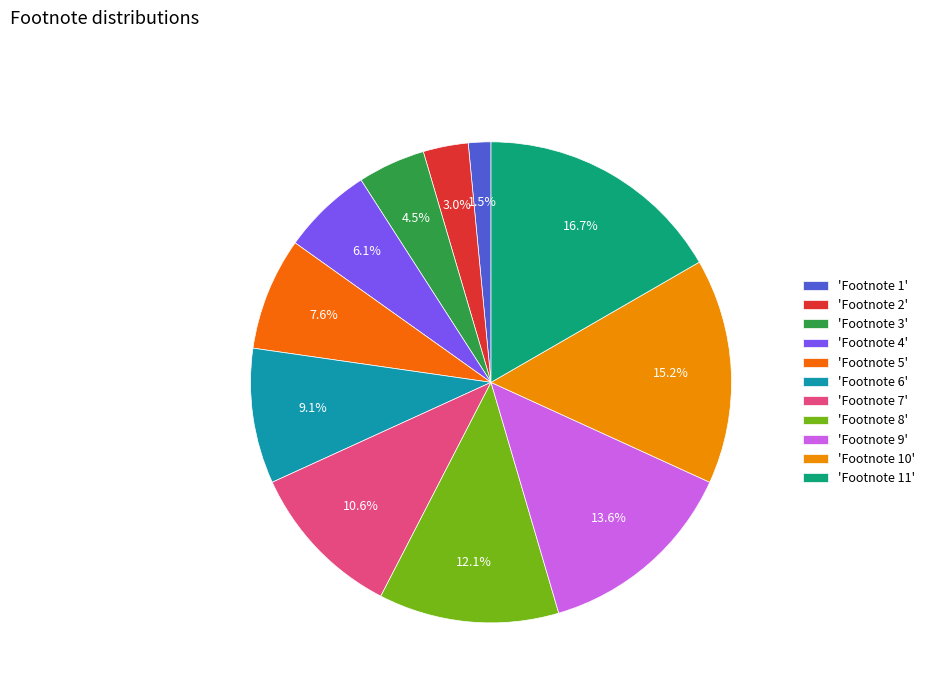

How many segments does this pie chart have?

11